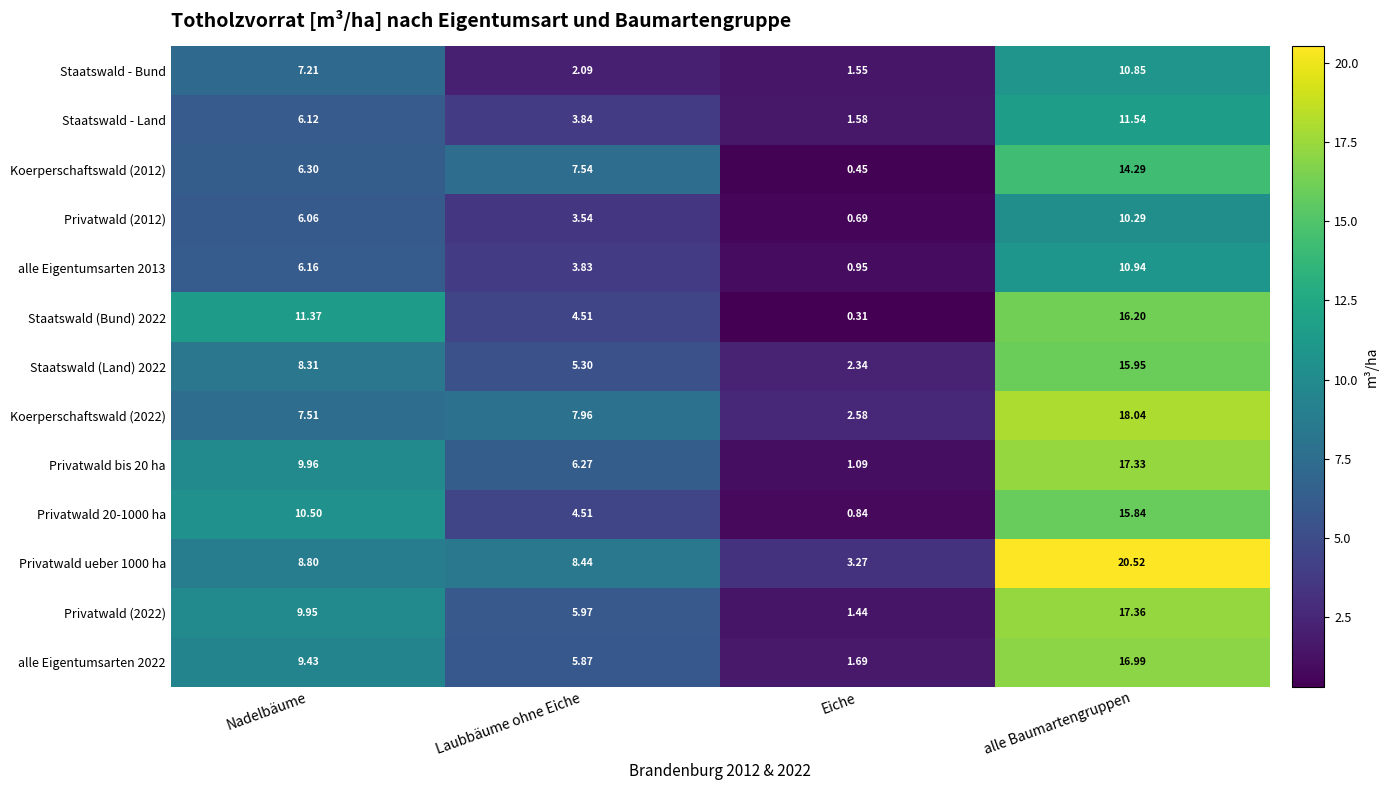

Is the value of Staatswald (Bund) 2022 at Eiche greater than the value of Koerperschaftswald (2012) at Nadelbäume?

No